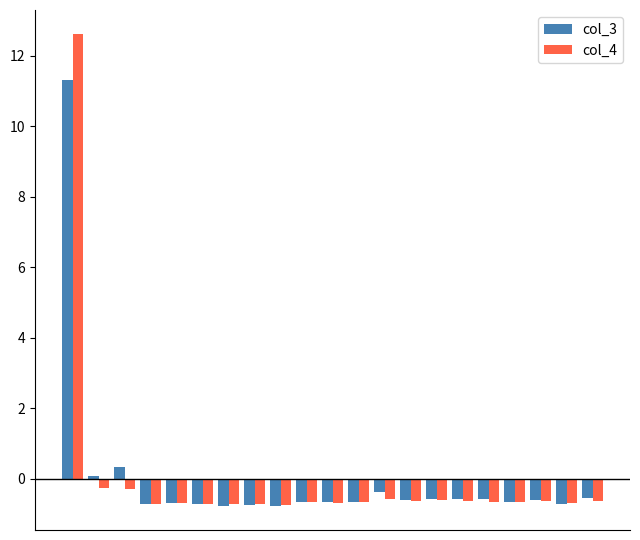

How many values in col_3 are above zero?

3